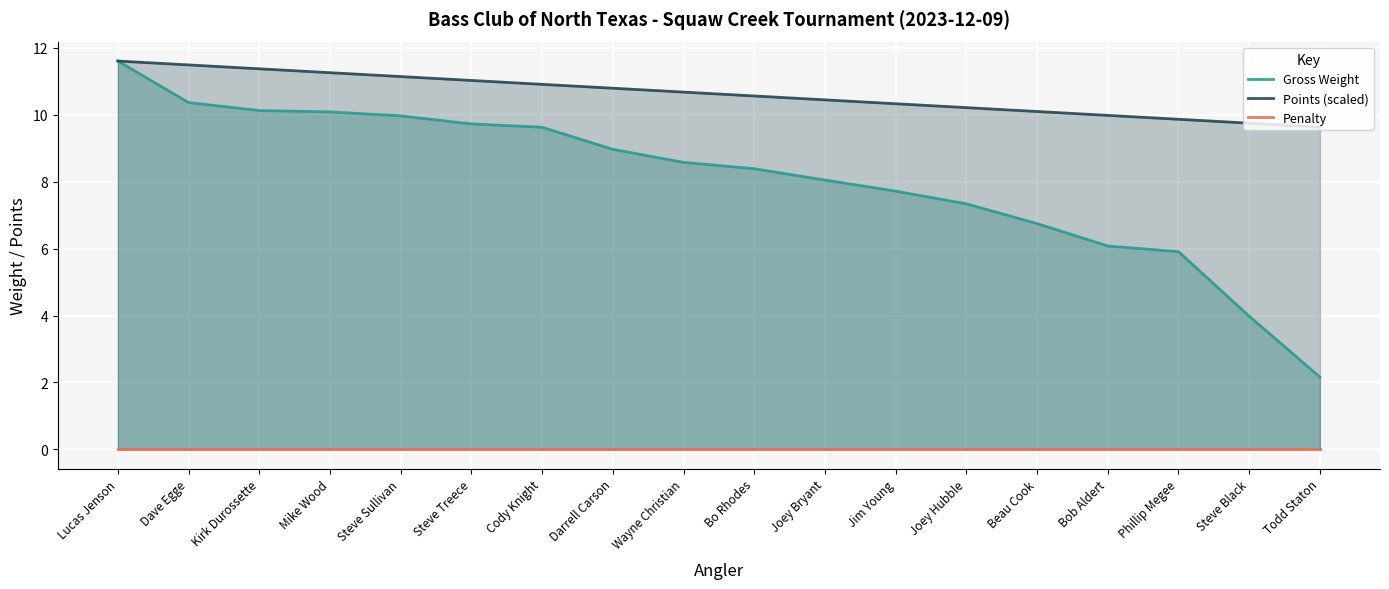

Which has a higher value, Bob Aldert or Jim Young?

Jim Young